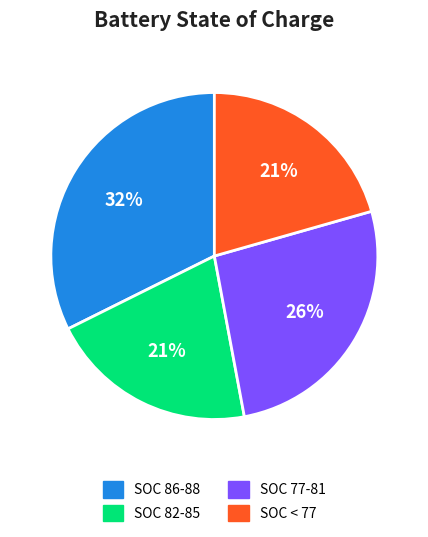

To the nearest percent, what is the average slice percentage?

25%